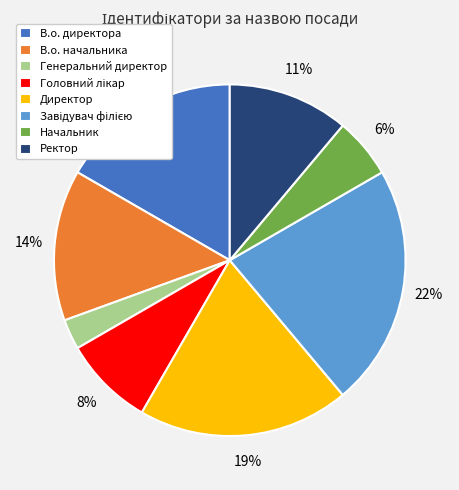

What is the ratio of the value at Начальник to the value at Генеральний директор?

2.0